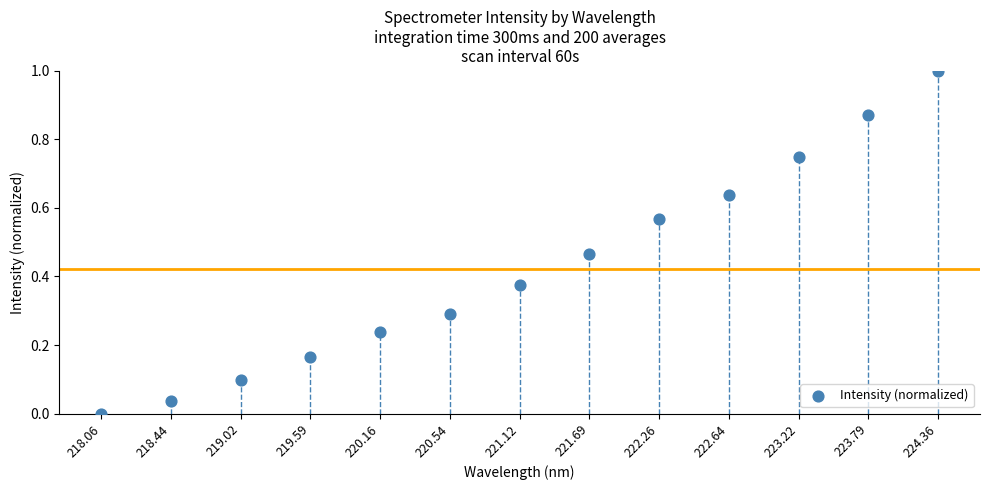

What is the range of Y values (max minus min)?

1.0